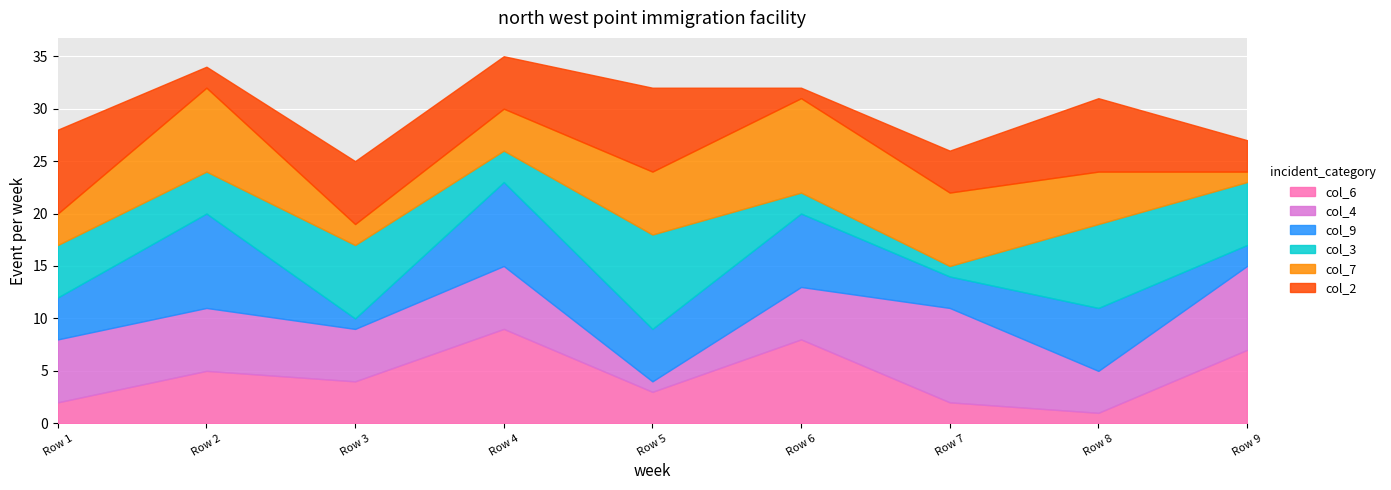

At which label does col_6 reach its minimum?

Row 8